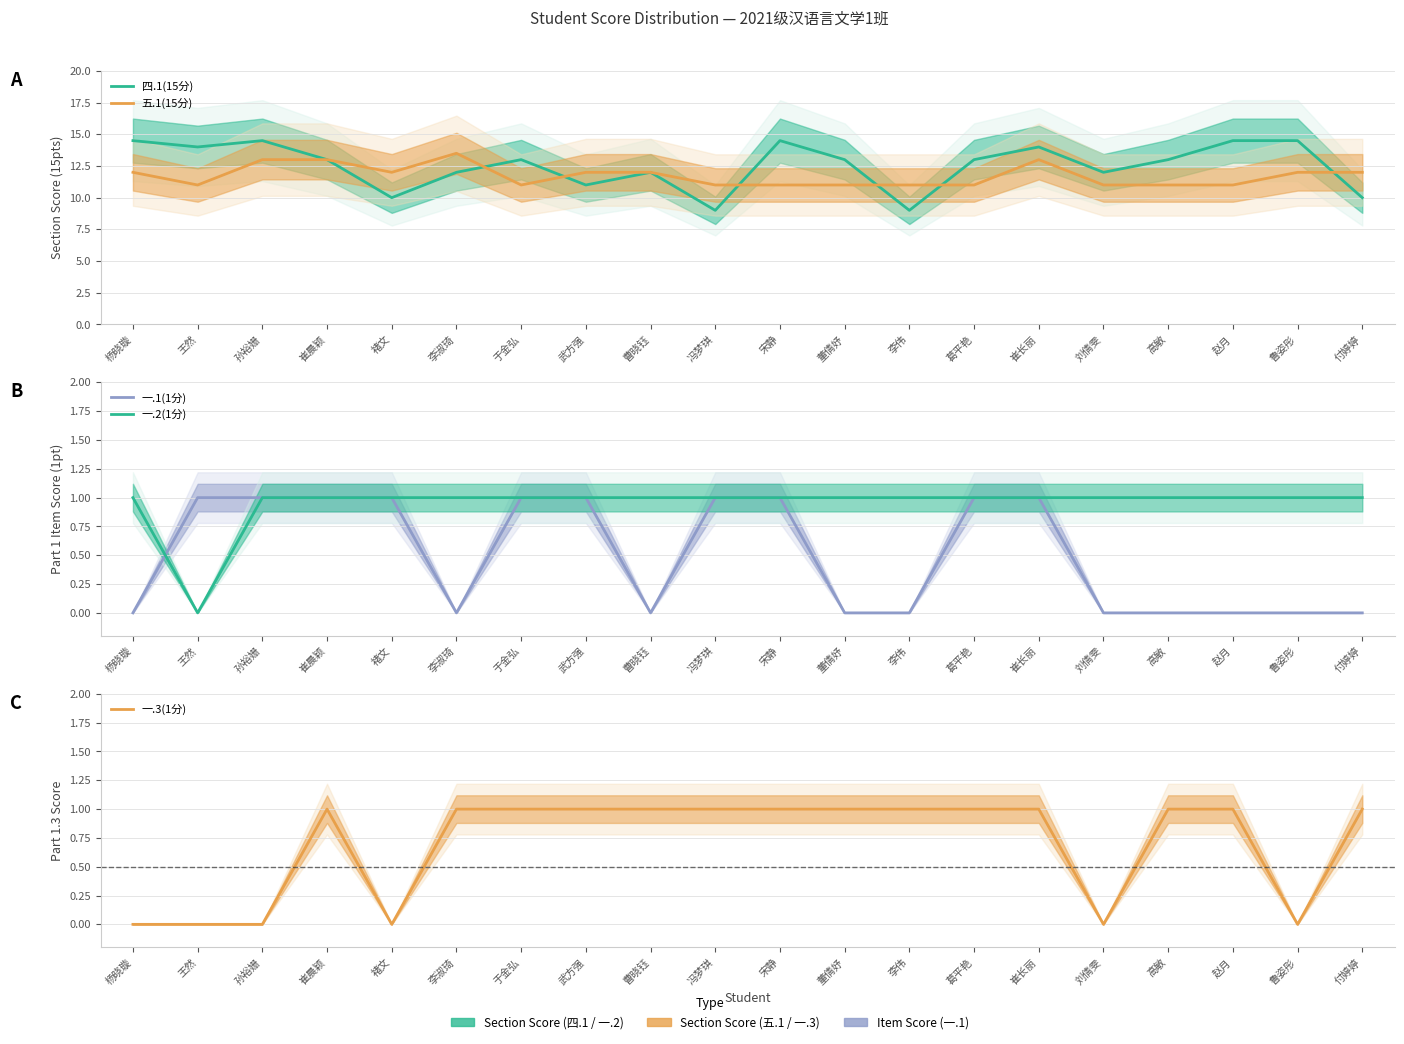

Reading right to left, list all the values displayed in this chart.

四.1(15分): 10.0	14.5	14.5	13.0	12.0	14.0	13.0	9.0	13.0	14.5	9.0	12.0	11.0	13.0	12.0	10.0	13.0	14.5	14.0	14.5
五.1(15分): 12.0	12.0	11.0	11.0	11.0	13.0	11.0	11.0	11.0	11.0	11.0	12.0	12.0	11.0	13.5	12.0	13.0	13.0	11.0	12.0
一.1(1分): 0.0	0.0	0.0	0.0	0.0	1.0	1.0	0.0	0.0	1.0	1.0	0.0	1.0	1.0	0.0	1.0	1.0	1.0	1.0	0.0
一.2(1分): 1.0	1.0	1.0	1.0	1.0	1.0	1.0	1.0	1.0	1.0	1.0	1.0	1.0	1.0	1.0	1.0	1.0	1.0	0.0	1.0
一.3(1分): 1.0	0.0	1.0	1.0	0.0	1.0	1.0	1.0	1.0	1.0	1.0	1.0	1.0	1.0	1.0	0.0	1.0	0.0	0.0	0.0